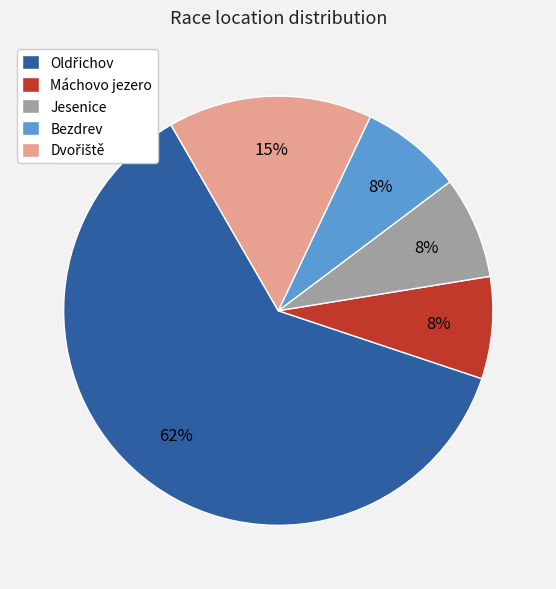

Do Jesenice and Máchovo jezero together represent more than half of the pie?

No